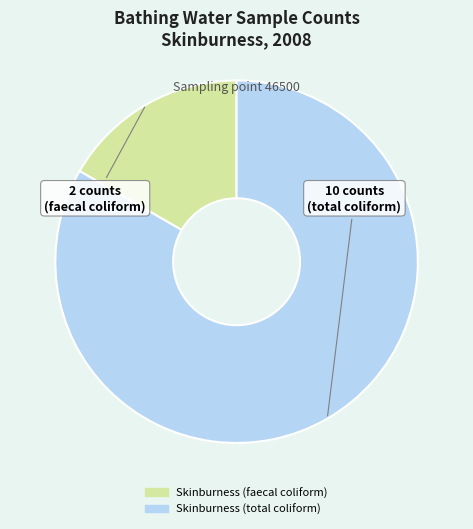

Which category has the smallest portion of the pie?

Skinburness (faecal coliform)